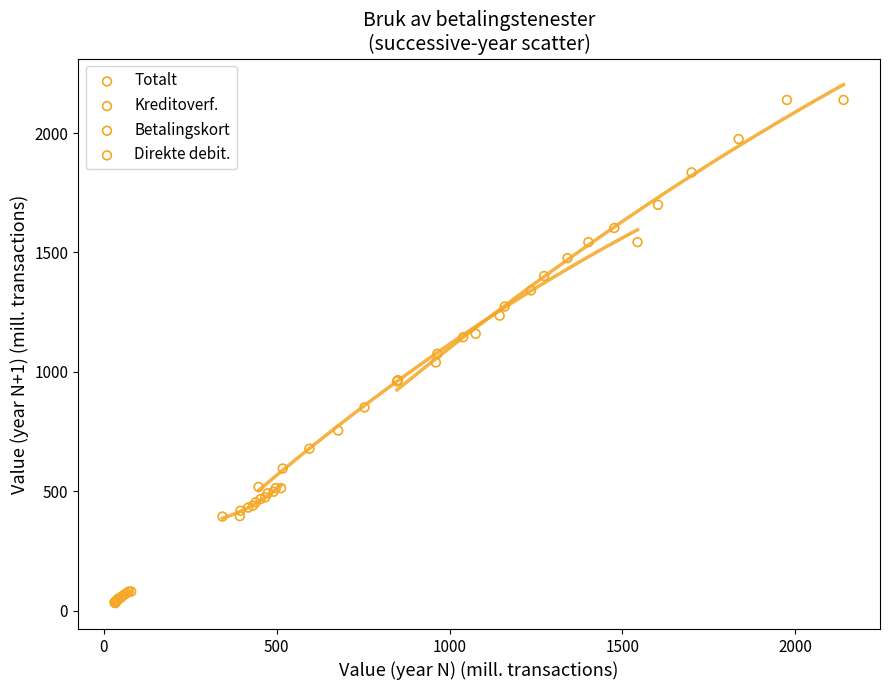

Which series has the largest Y range (max minus min)?

Totalt